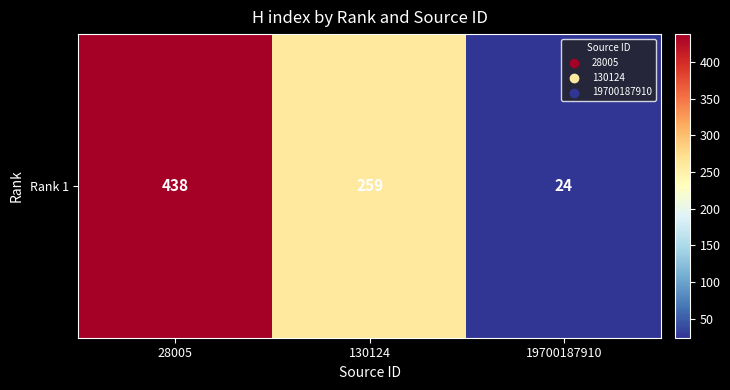

What is the average value?

240